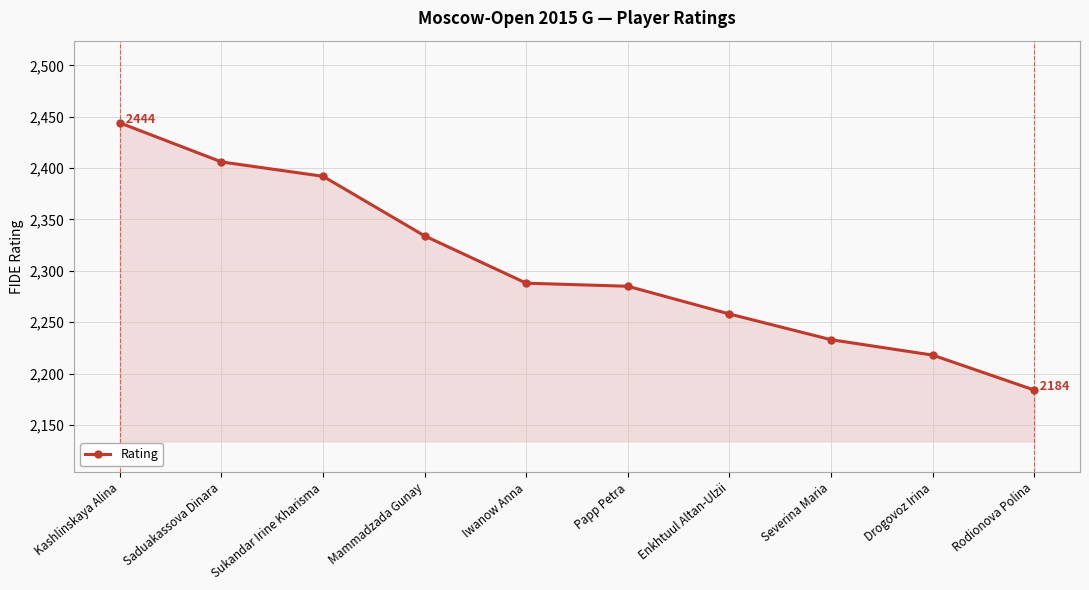

What is the value of the 6th point from the left?

2285